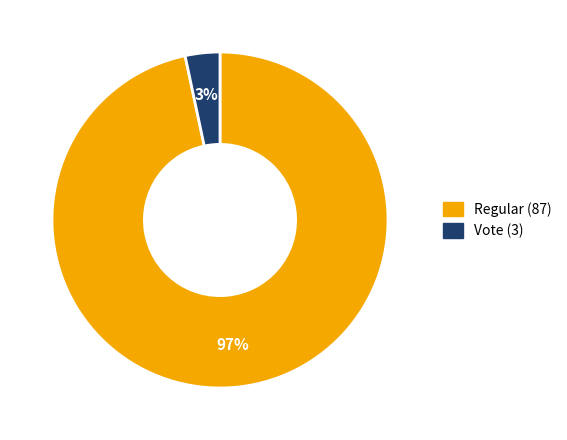

Rank the categories by value from highest to lowest.

Regular (87), Vote (3)